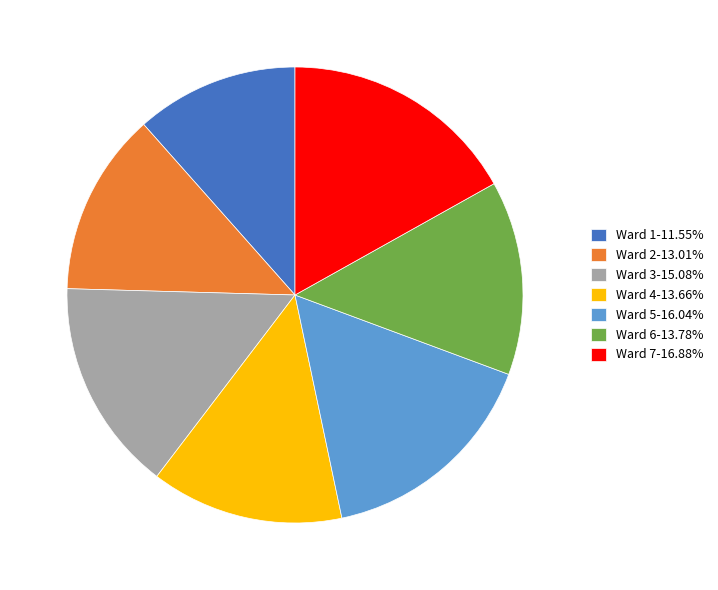

Does Ward 6-13.78% account for over 50% of the chart?

No